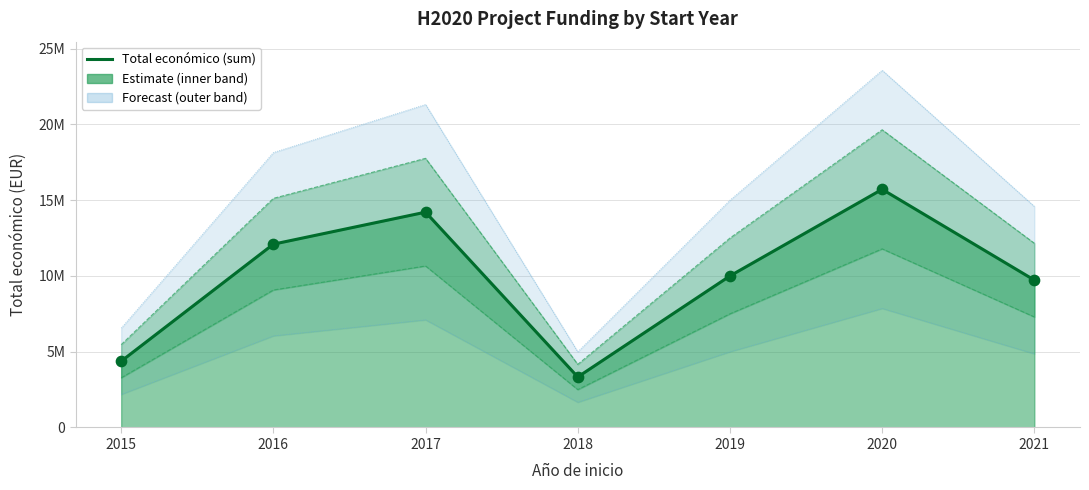

What is the change in value from 2017 to 2021?

-4484078